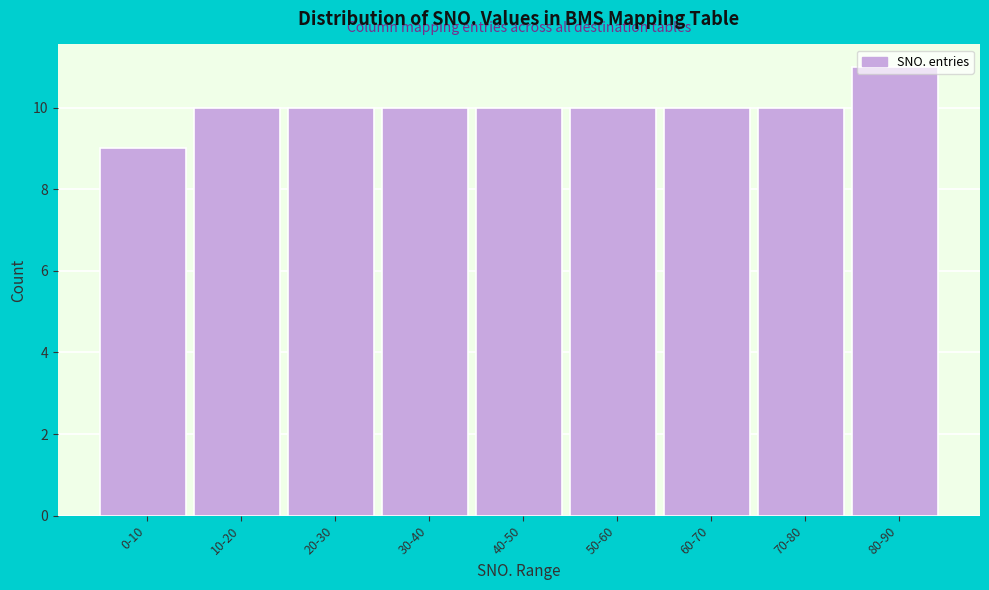

Between 60-70 and 0-10, which is larger?

60-70